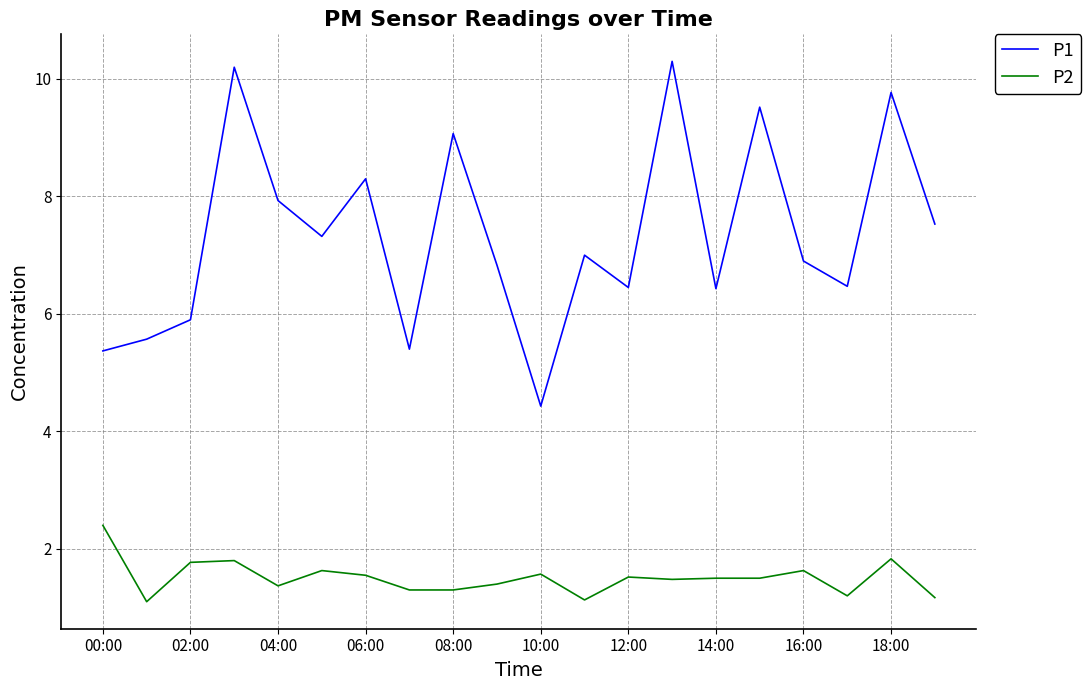

What are all the series names shown in the legend?

P1, P2